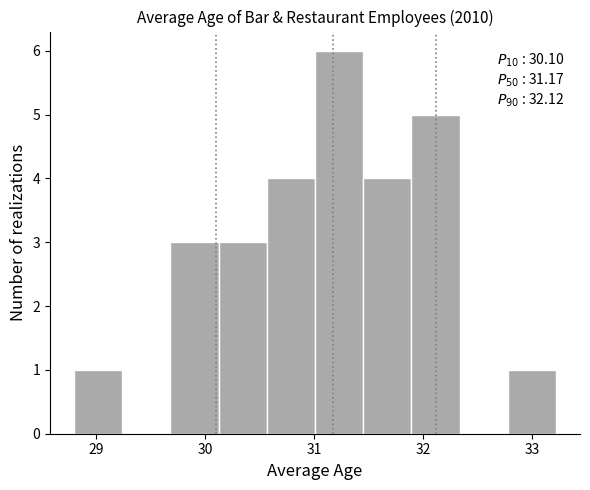

Over which range of the x-axis is the bar tallest?

31.0 to 31.5